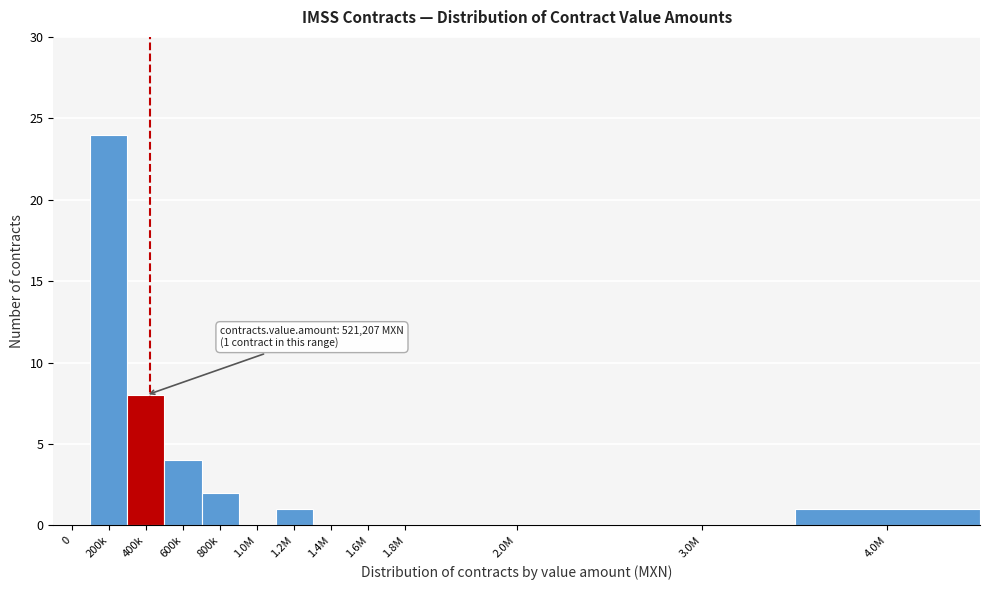

Reading right to left, extract all data points from this chart.

4.0M=1	3.0M=0	2.0M=0	1.8M=0	1.6M=0	1.4M=0	1.2M=1	1.0M=0	800k=2	600k=4	400k=8	200k=24	0=0